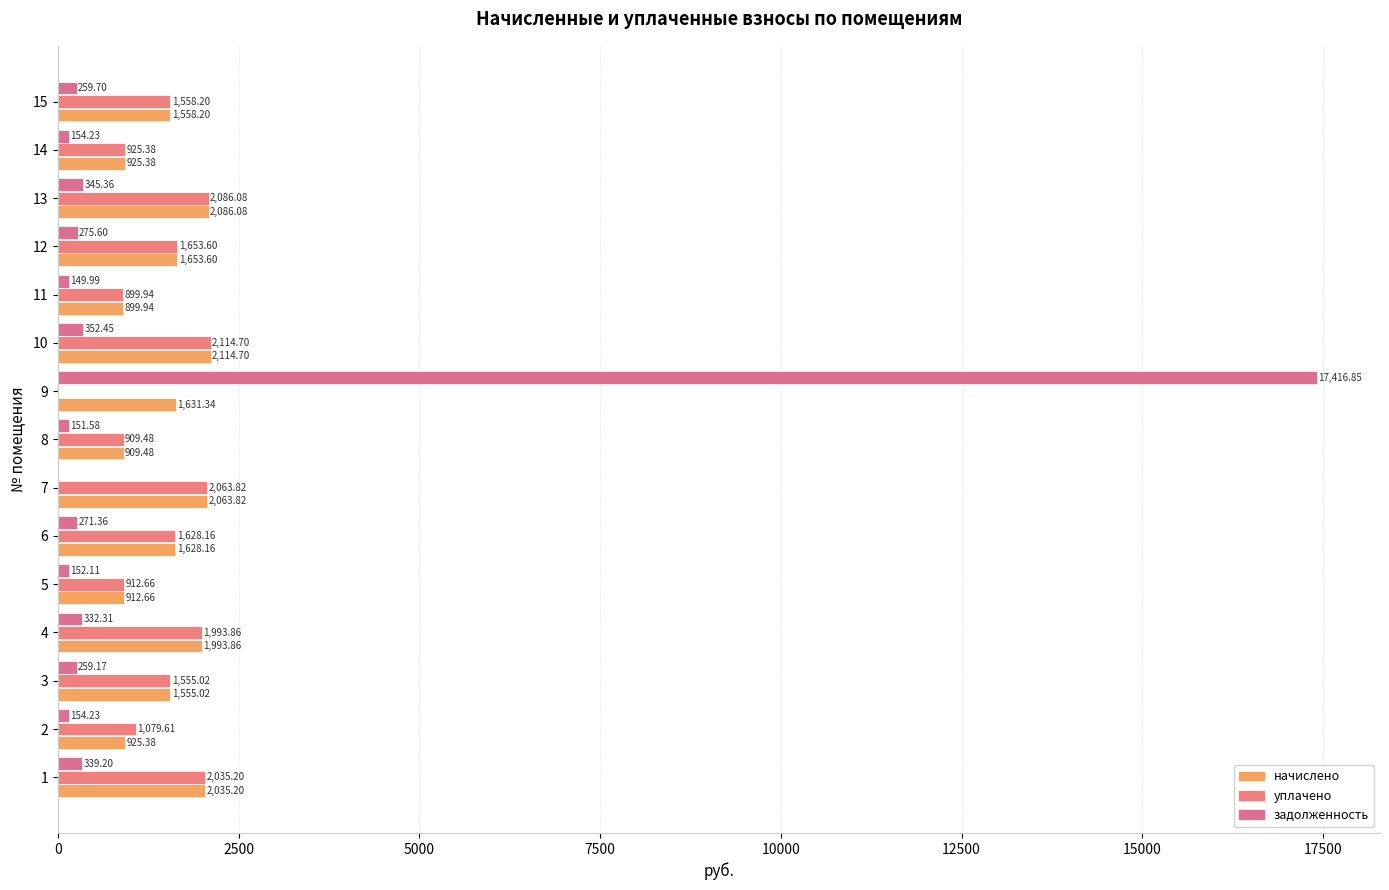

What is the value of the задолженность bar at the 1st from the left?

339.2